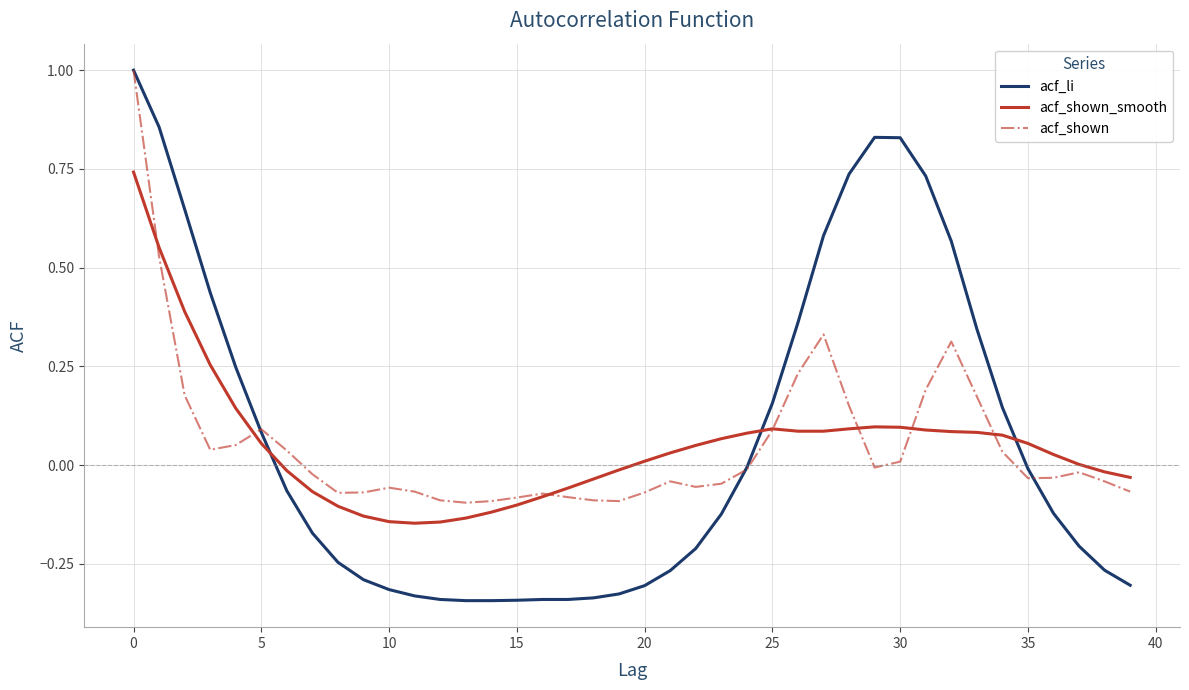

After their last crossing, which series has the higher values: acf_li or acf_shown_smooth?

acf_shown_smooth